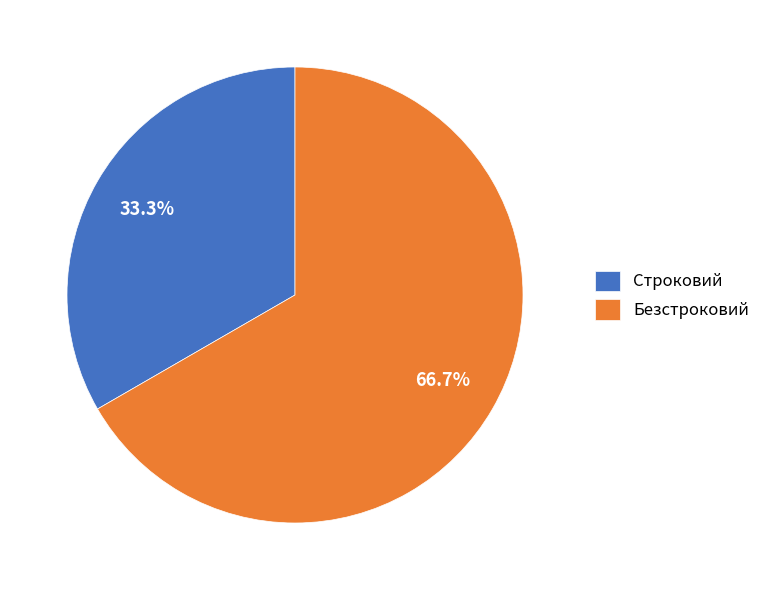

Count the number of slices in the pie.

2